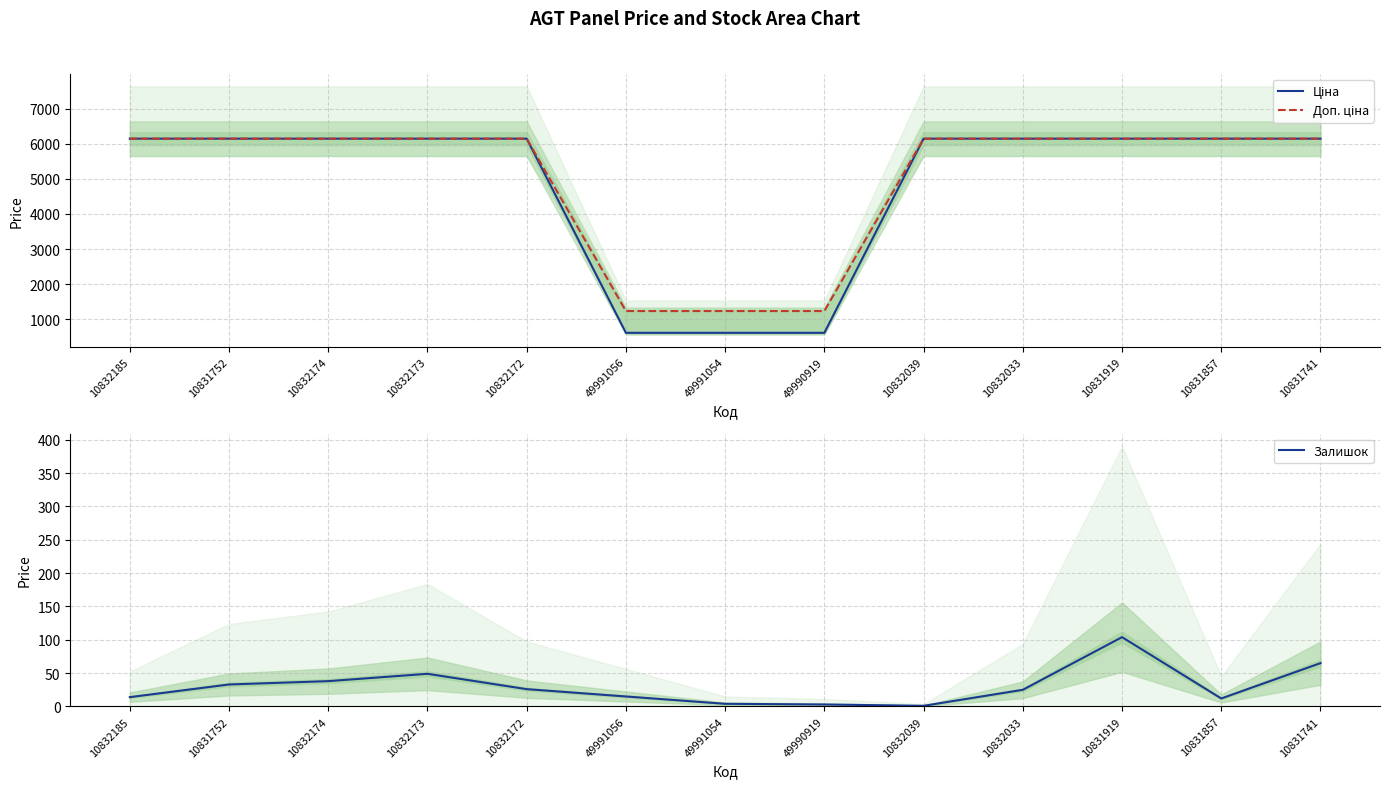

True or false: Залишок and Доп. ціна cross at least once.

False